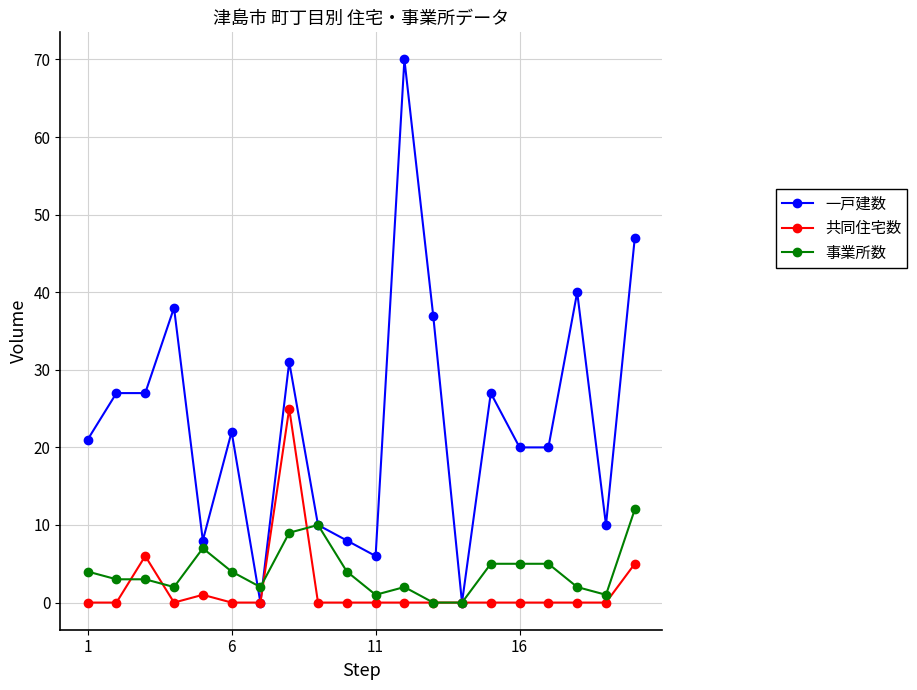

What is the sum of all 事業所数 values?

81